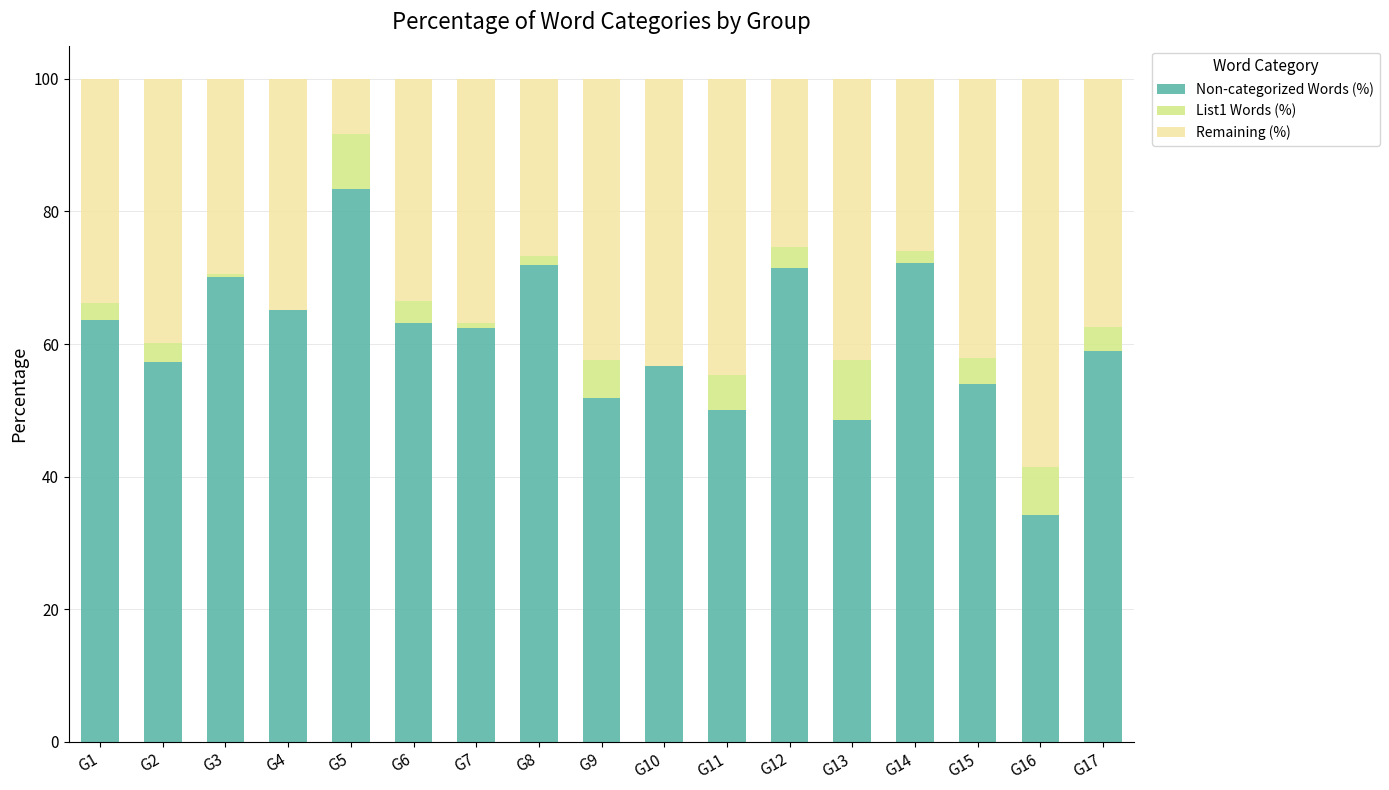

What is the sum of all Non-categorized Words (%) values?

1034.8